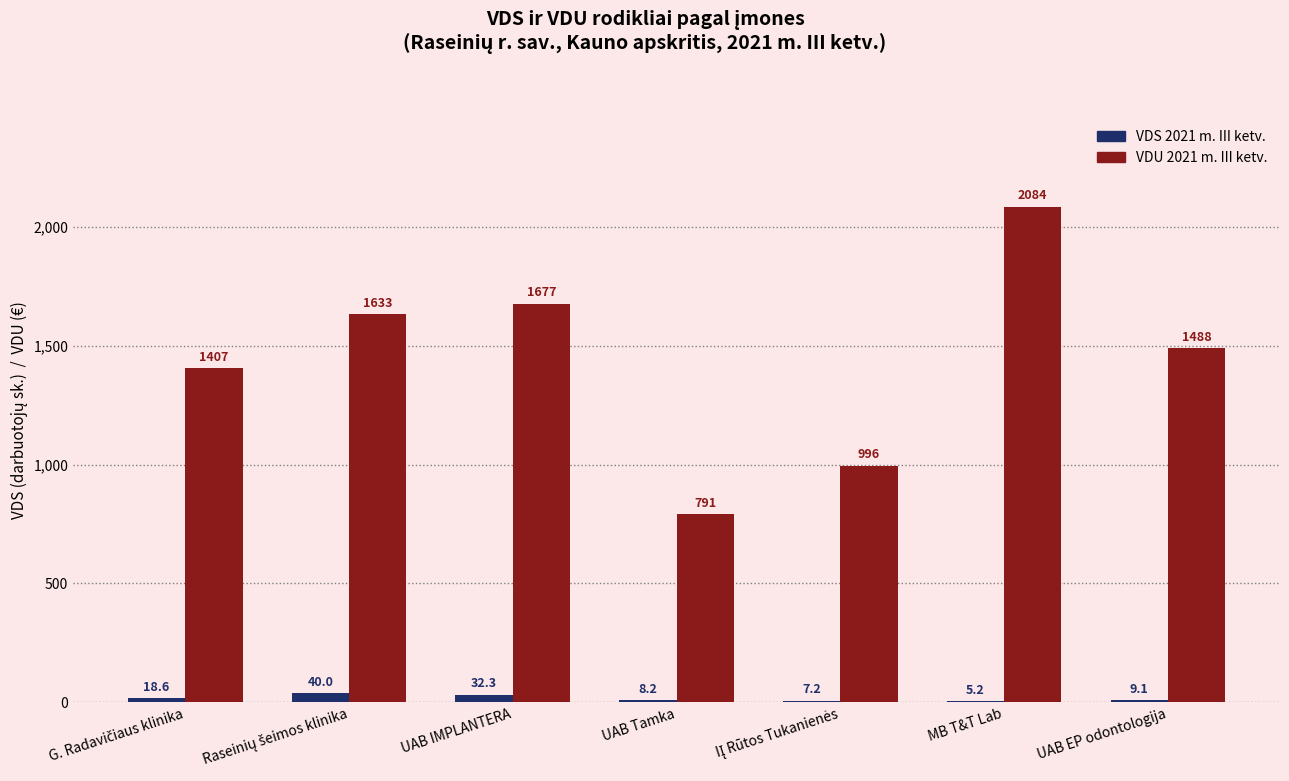

Are the bars grouped side by side (vs. stacked)?

Yes